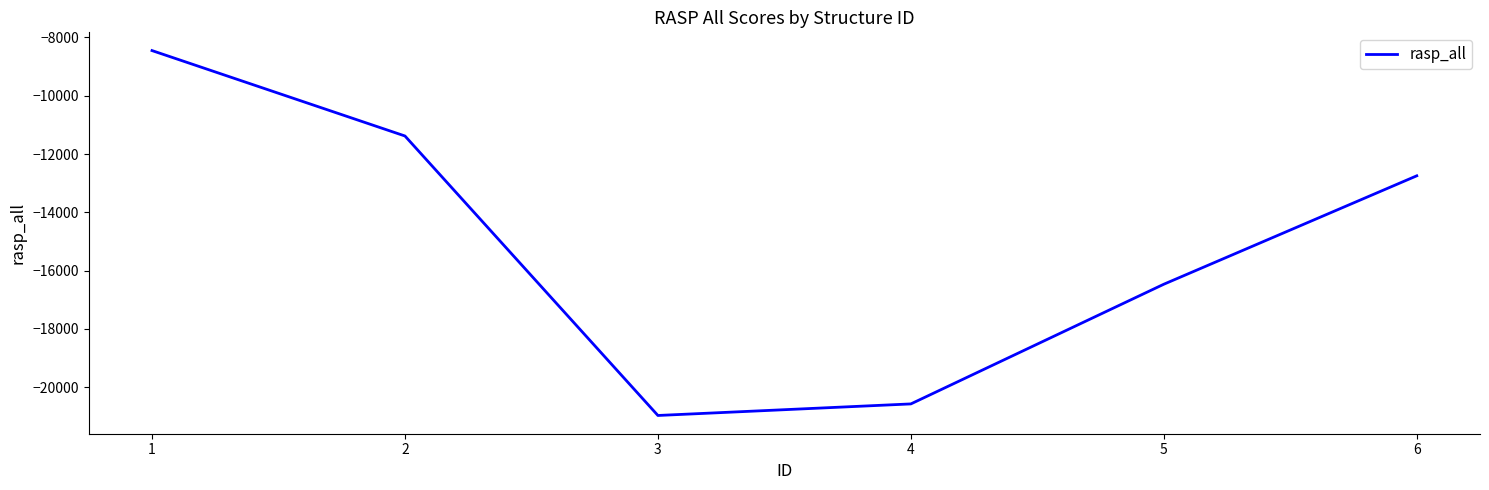

Is this an area chart (filled region under the line)?

No